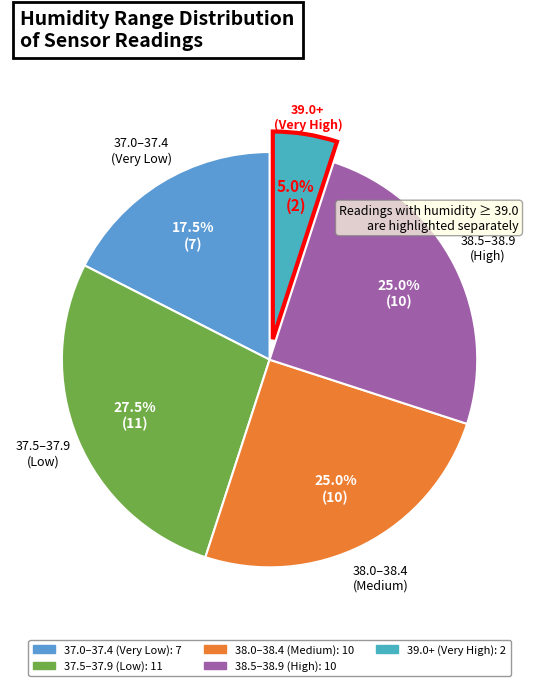

How many slices are in this pie chart?

5